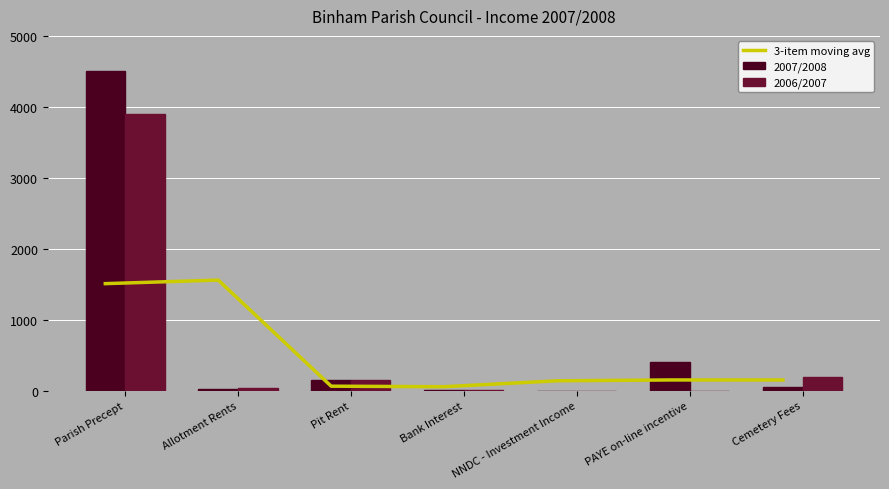

List the series in order of their overall mean, lowest first.

3-item moving avg, 2006/2007, 2007/2008